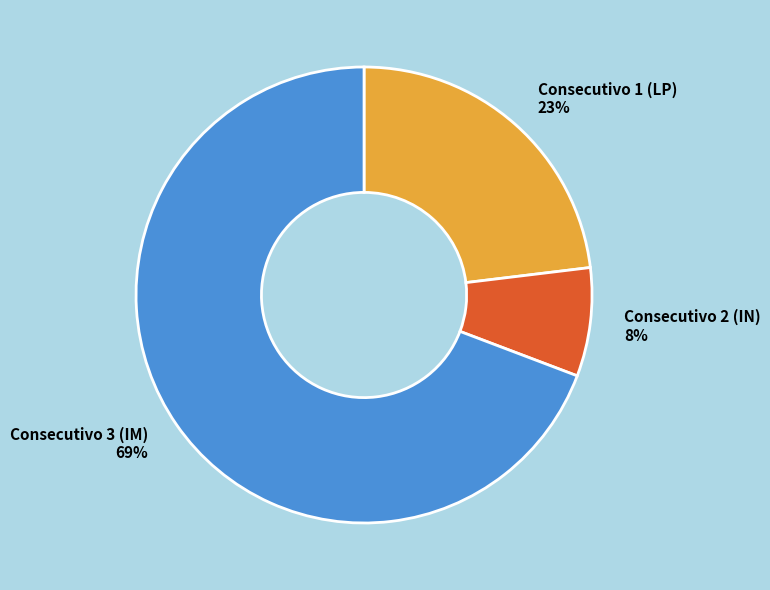

To the nearest percent, what is the combined percentage of Consecutivo 3 (IM) and Consecutivo 1 (LP)?

92%